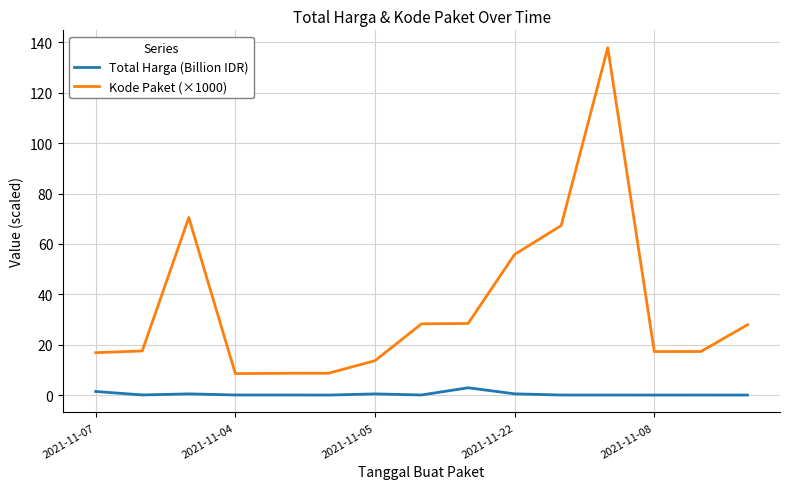

Does the chart have visible grid lines?

Yes